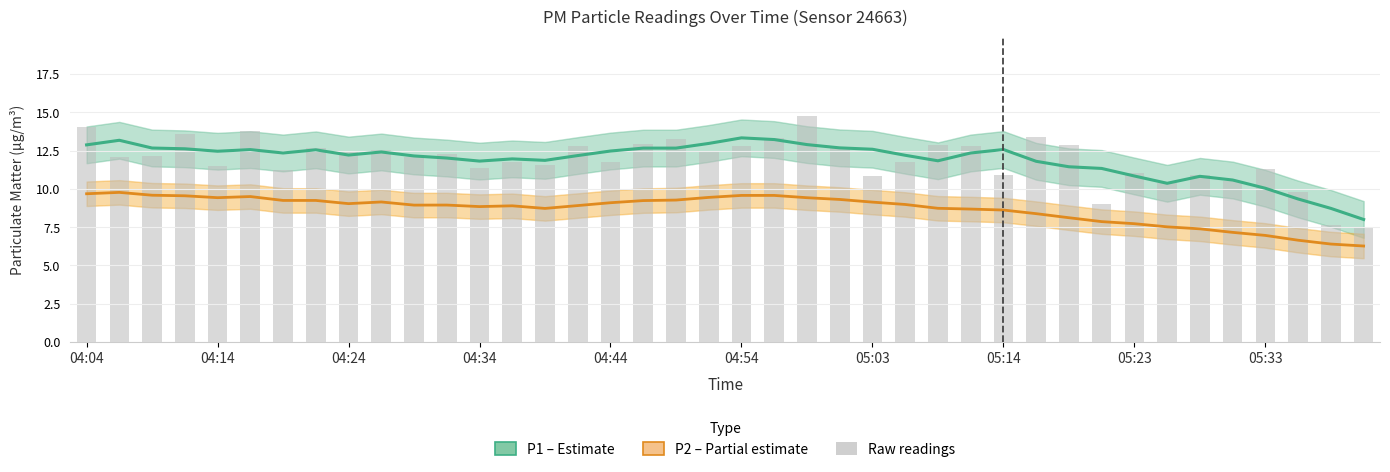

What is the lowest value of the P1 (PM10) series?

8.0